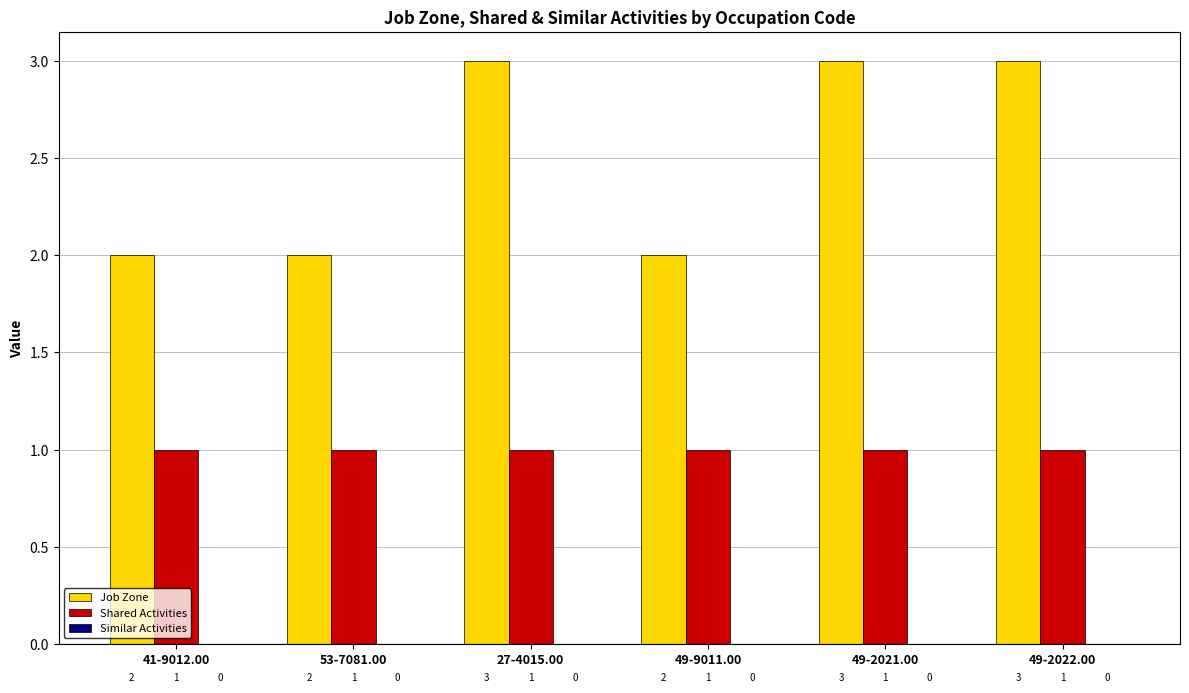

The value of Job Zone at 27-4015.00 is 5. True or false?

False